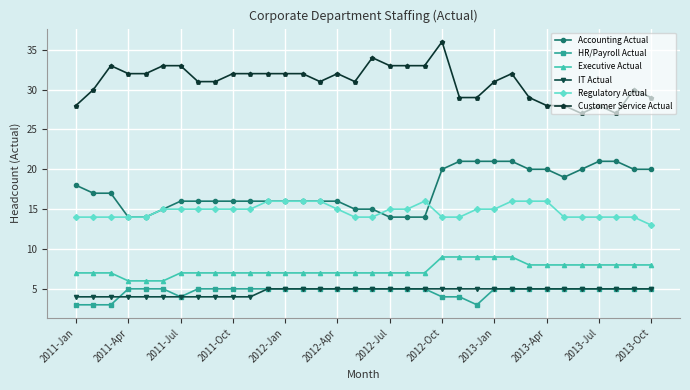

True or false: HR/Payroll Actual and Accounting Actual intersect in this chart.

False